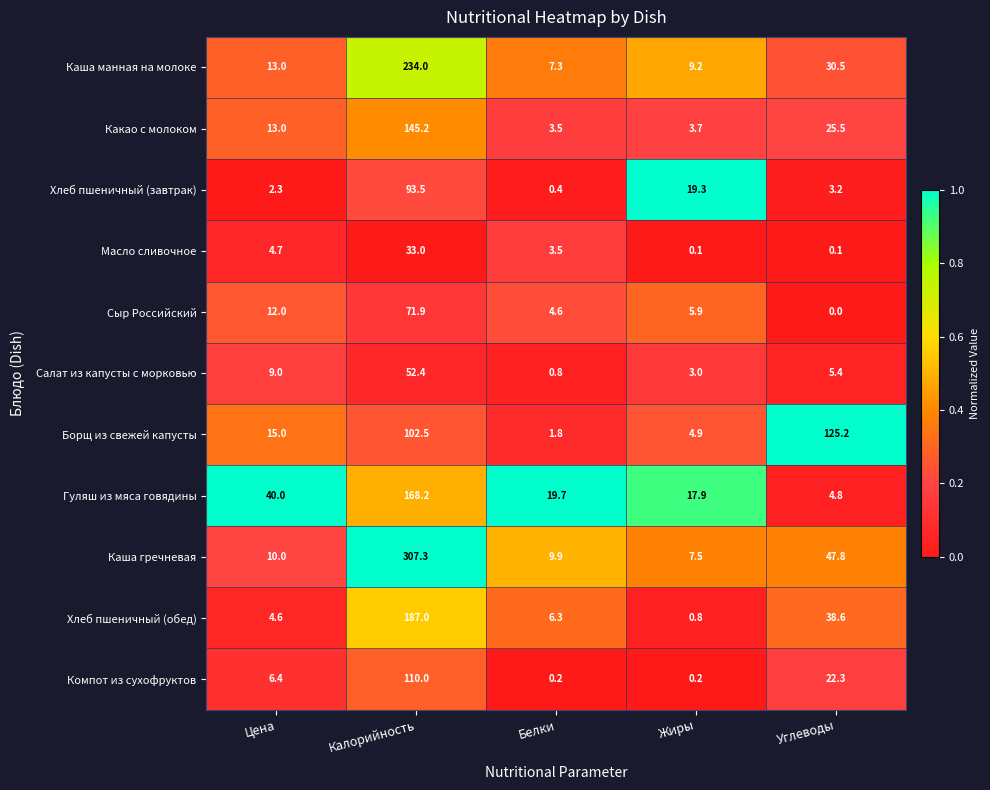

What is the difference between the highest and lowest values at Углеводы?

125.2